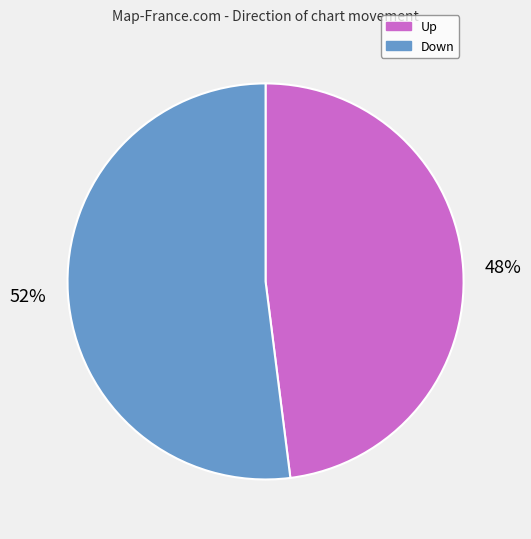

Does any single category account for the majority?

Yes